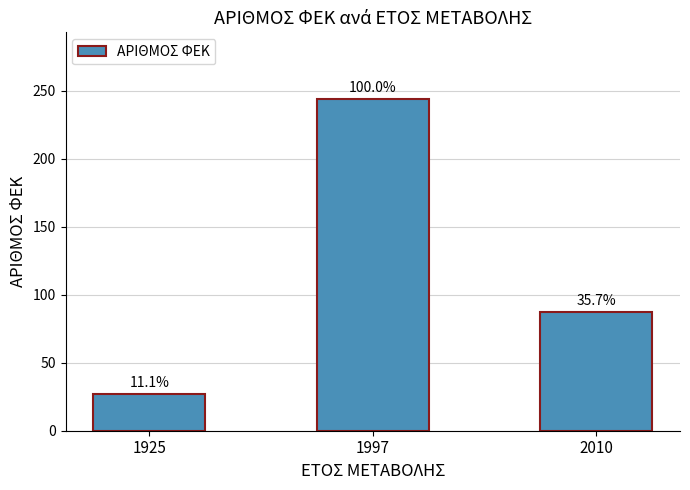

Rank the categories by value from lowest to highest.

1925, 2010, 1997